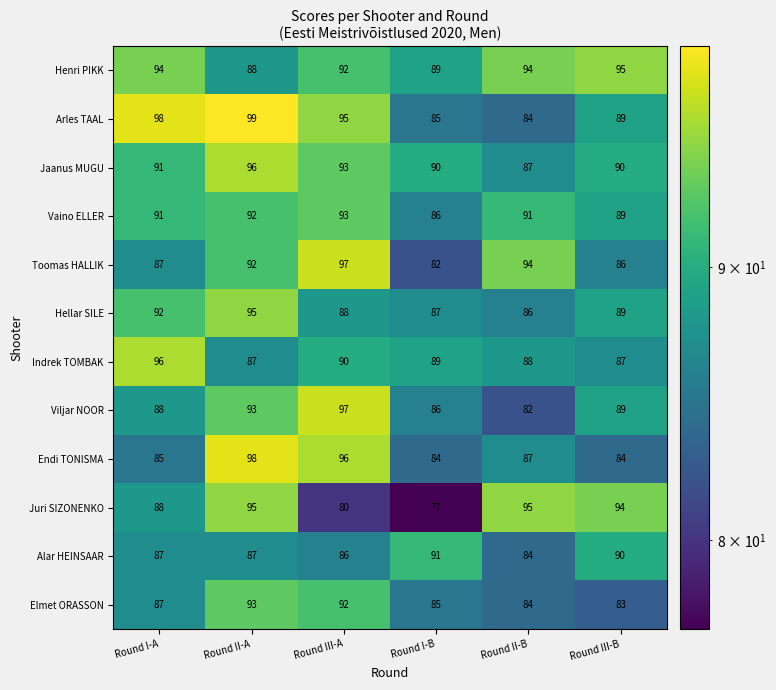

What is the difference between the maximum and second lowest values in the Viljar NOOR series?

11